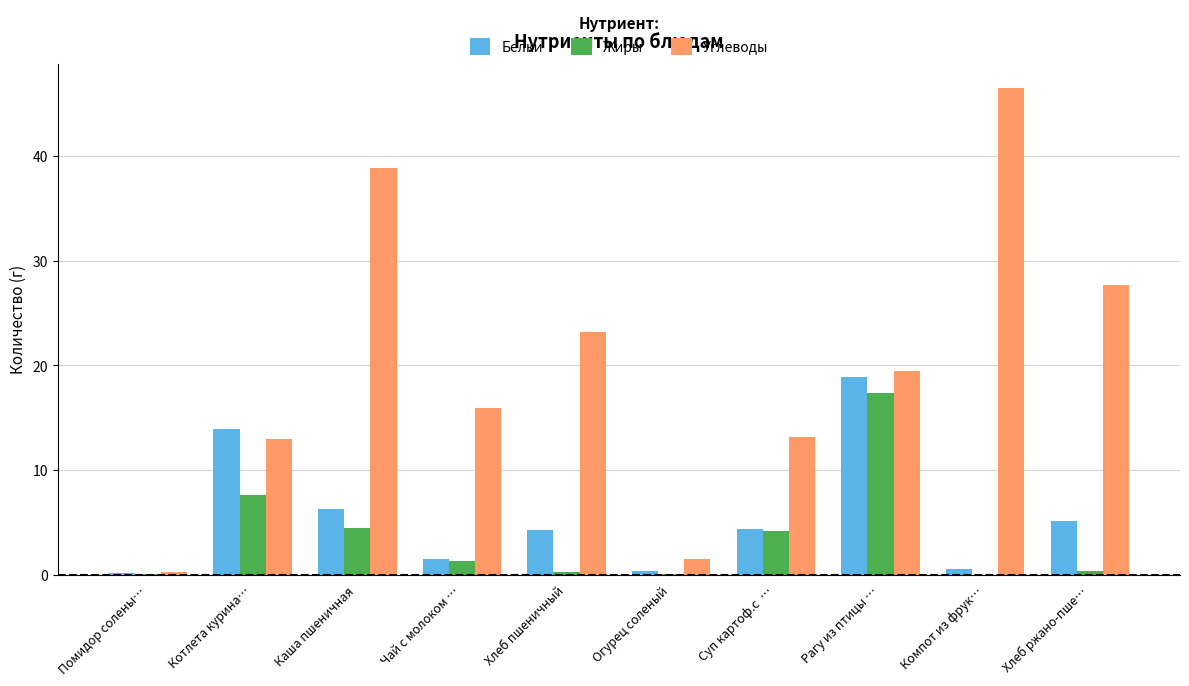

What is the sum of the Белки values at Каша пшеничная and Огурец соленый?

6.6